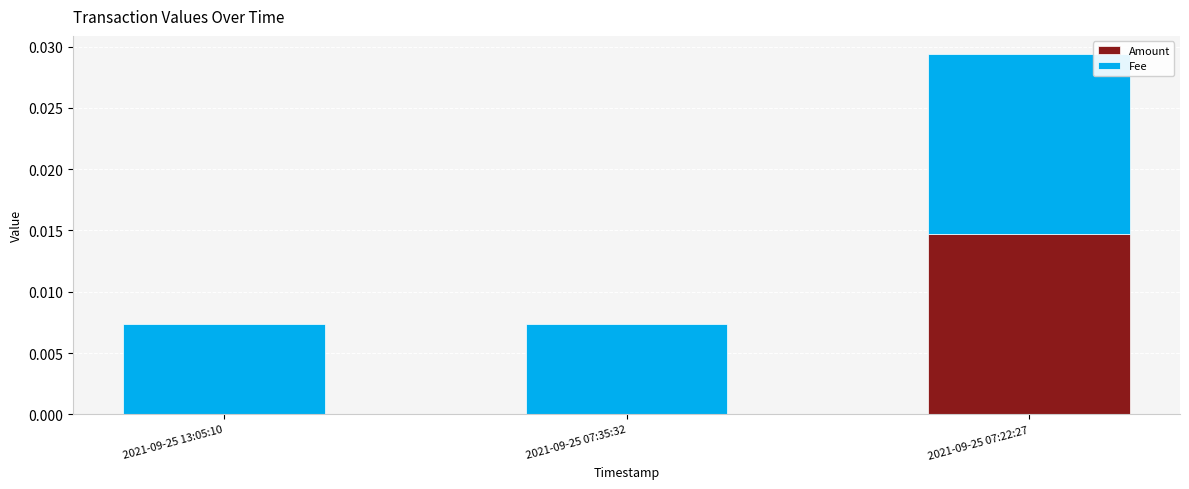

Are the bars horizontal?

No